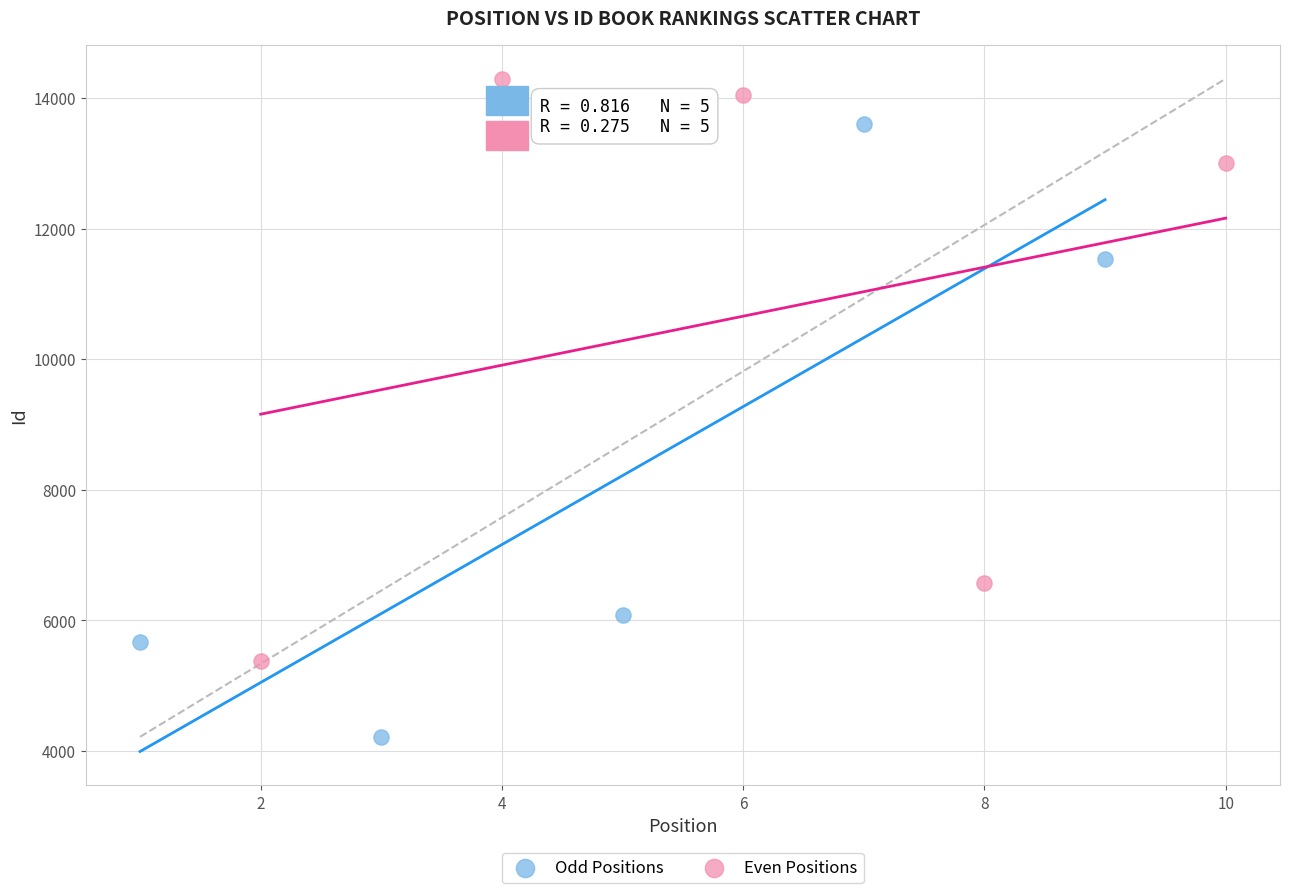

Which series contains the highest Y value?

Even Positions